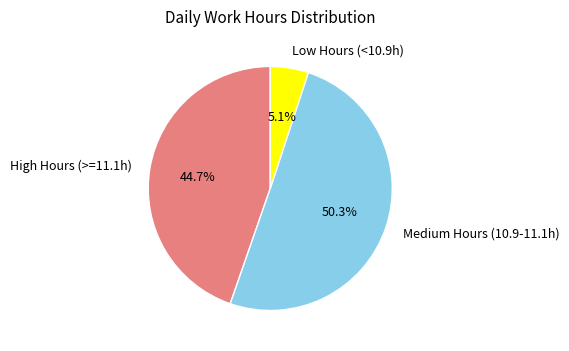

To the nearest percent, what is the difference between the largest and smallest slice percentages?

45%